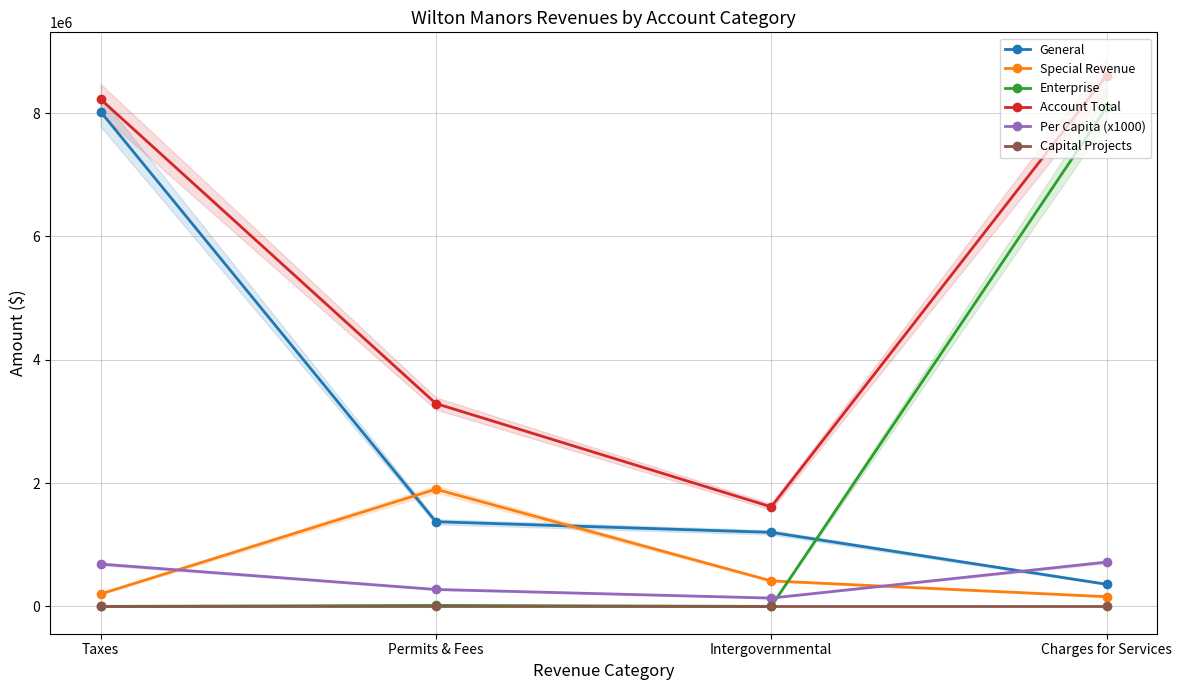

How many intersections are there between Per Capita (x1000) and Special Revenue?

2